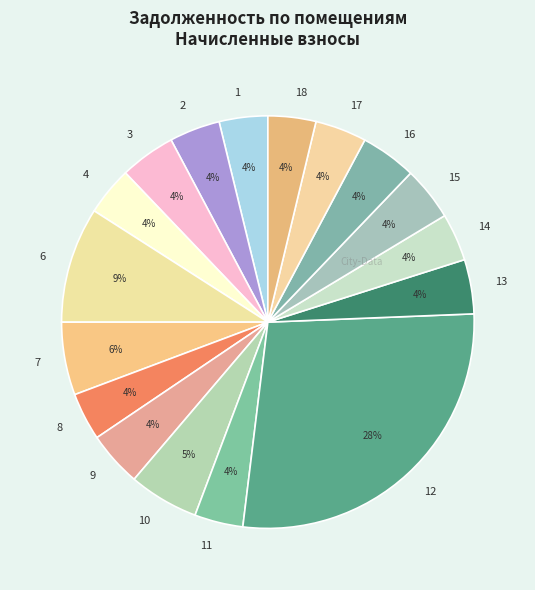

Combined, do 11 and 10 account for over 50%?

No